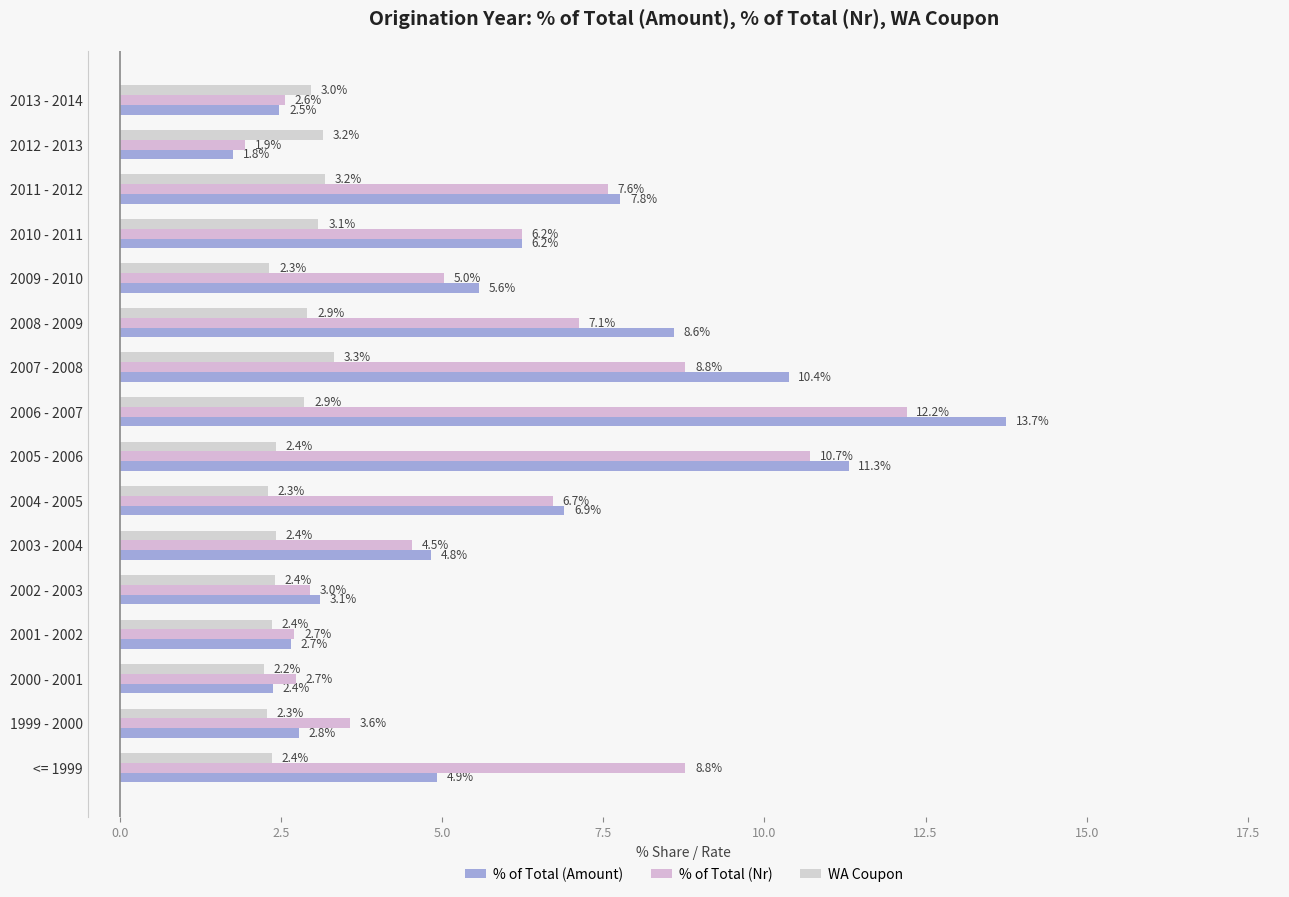

How many distinct data groups are displayed?

3